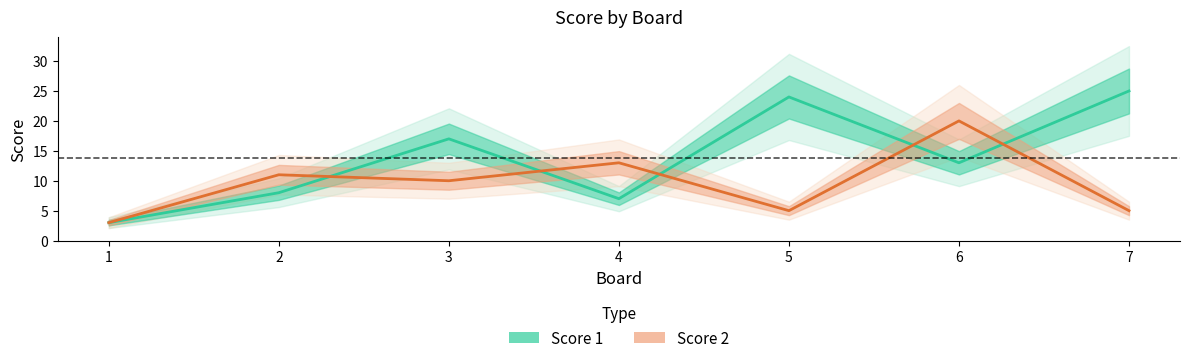

List the series in order of their overall mean, lowest first.

Score 2, Score 1